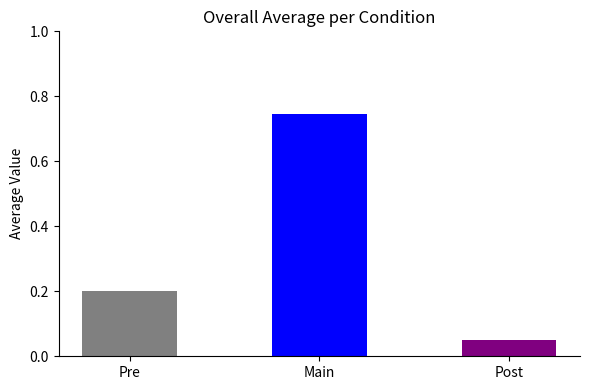

What is the change in value from Main to Post?

-0.7